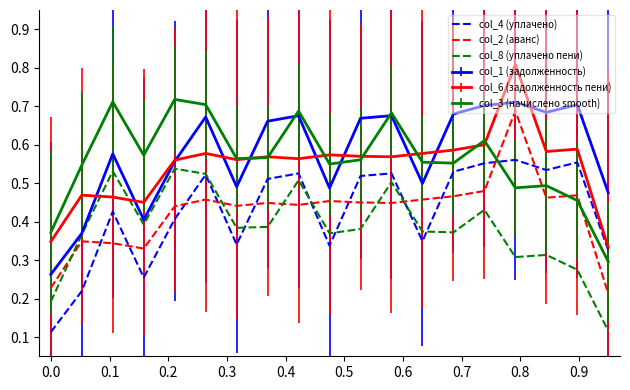

What are all the series names shown in the legend?

col_4 (уплачено), col_2 (аванс), col_8 (уплачено пени), col_1 (задолженность), col_6 (задолженность пени), col_3 (начислено smooth)